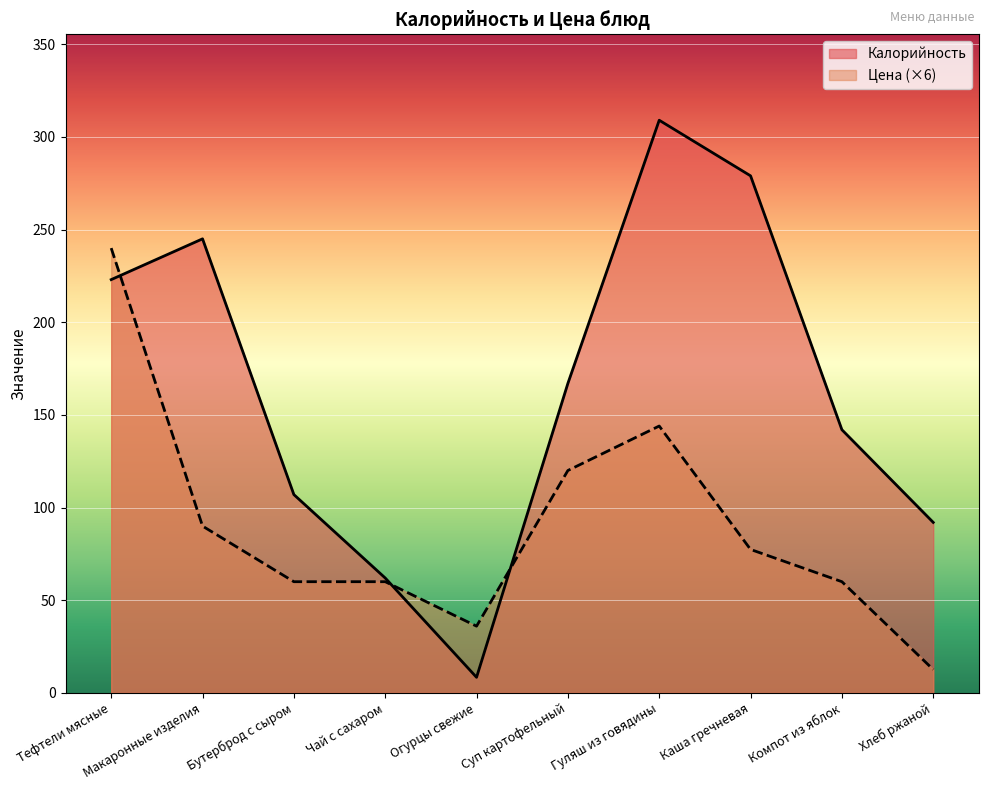

Read the Цена value at Каша гречневая.

77.4